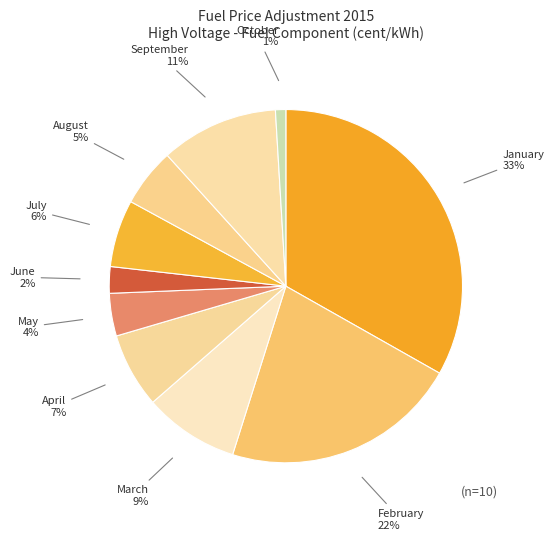

How many segments does this pie chart have?

10